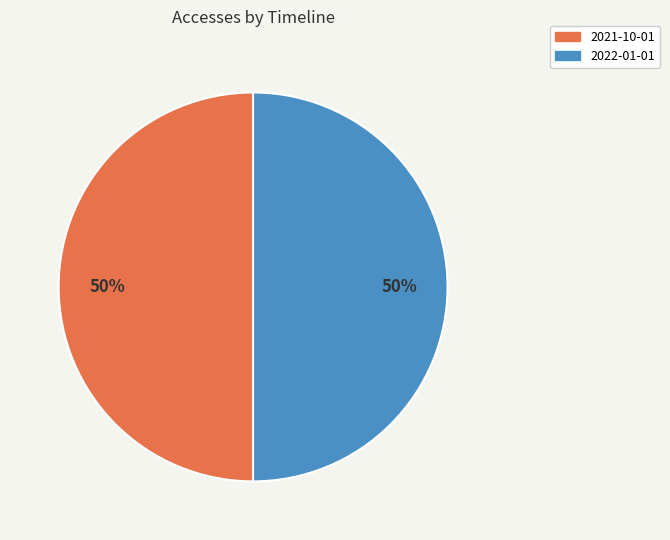

To the nearest percent, what percentage of the pie is 2021-10-01?

50%